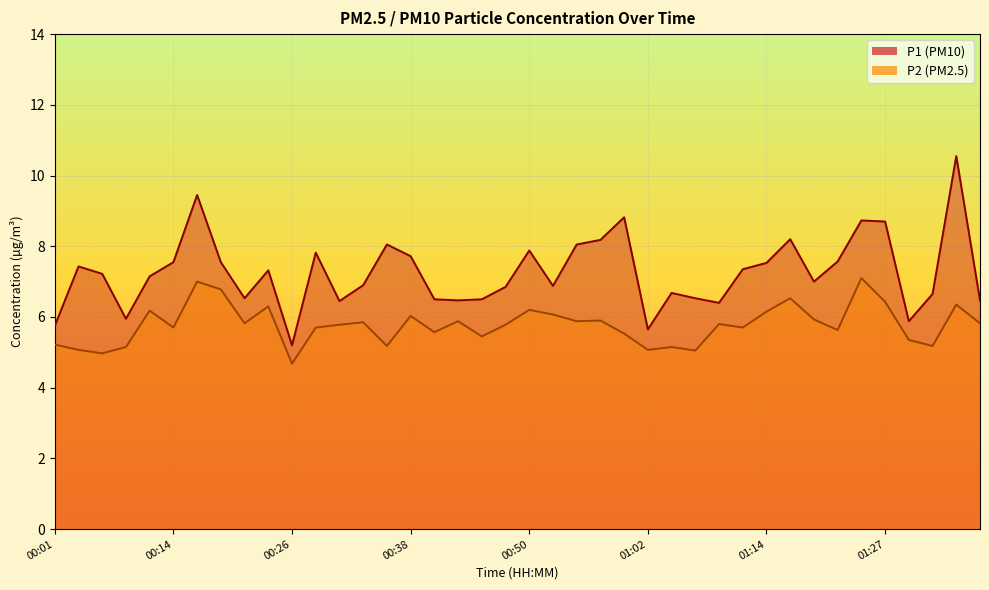

Reading right to left, transcribe all the data shown in this chart.

P1: 6.5	10.6	6.7	5.9	8.7	8.7	7.6	7.0	8.2	7.5	7.3	6.4	6.5	6.7	5.7	8.8	8.2	8.1	6.9	7.9	6.8	6.5	6.5	6.5	7.7	8.1	6.9	6.5	7.8	5.2	7.3	6.5	7.5	9.4	7.5	7.2	6.0	7.2	7.4	5.8
P2: 5.8	6.3	5.2	5.3	6.4	7.1	5.6	5.9	6.5	6.2	5.7	5.8	5.0	5.2	5.1	5.5	5.9	5.9	6.1	6.2	5.8	5.5	5.9	5.6	6.0	5.2	5.8	5.8	5.7	4.7	6.3	5.8	6.8	7.0	5.7	6.2	5.2	5.0	5.1	5.2